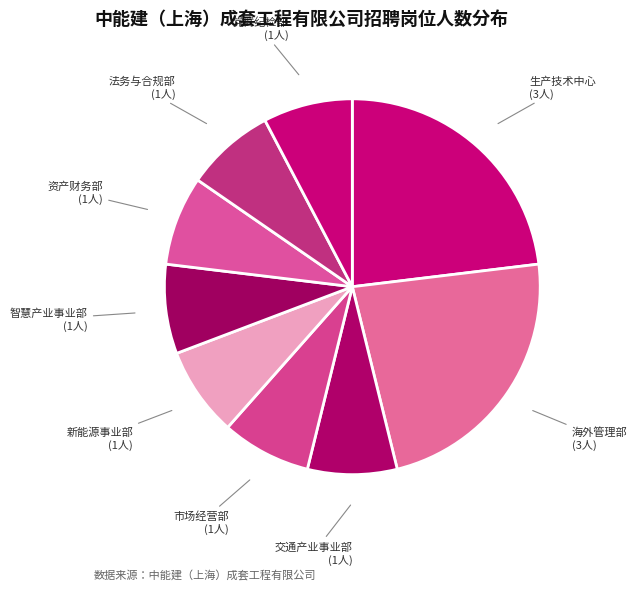

Is the sum of 交通产业事业部 and 智慧产业事业部 greater than half?

No